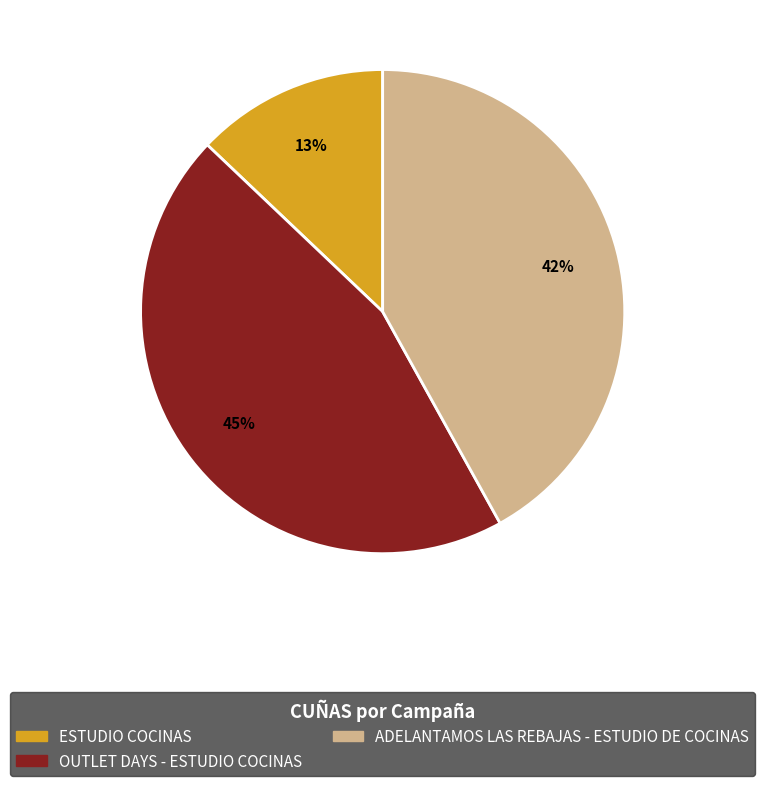

To the nearest percent, what is the difference between the OUTLET DAYS - ESTUDIO COCINAS and ADELANTAMOS LAS REBAJAS - ESTUDIO DE COCINAS slice percentages?

3%